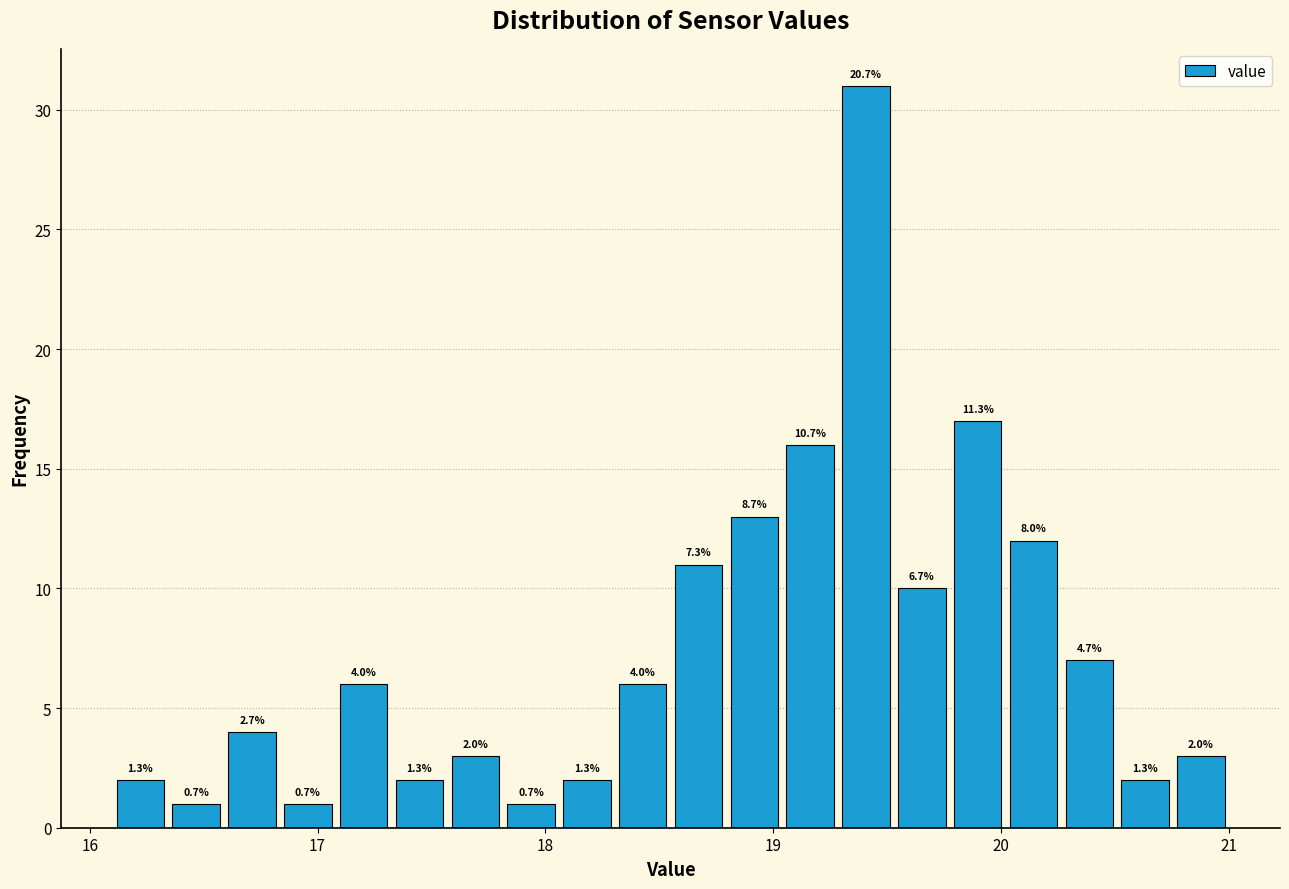

Around what value on the x-axis is the tallest bar? Give the approximate position of its centre, as read against the axis.

19.4